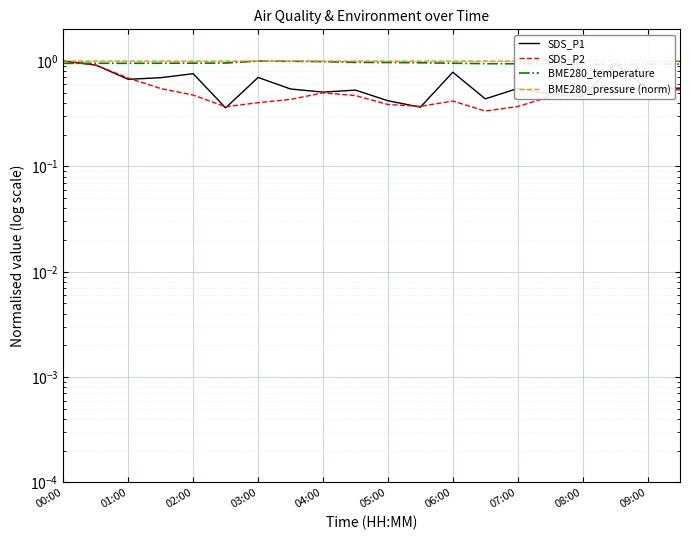

Reading left to right, list all the values displayed in this chart.

SDS_P1: 1.0	0.9	0.7	0.7	0.8	0.4	0.7	0.5	0.5	0.5	0.4	0.4	0.8	0.4	0.5	0.5	0.5	0.9	0.5	0.6
SDS_P2: 1.0	0.9	0.7	0.5	0.5	0.4	0.4	0.4	0.5	0.5	0.4	0.4	0.4	0.3	0.4	0.5	0.5	0.6	0.5	0.5
BME280_temperature: 1.0	1.0	1.0	1.0	1.0	1.0	1.0	1.0	1.0	1.0	1.0	1.0	1.0	0.9	0.9	0.9	0.9	0.9	0.9	0.9
BME280_pressure (norm): 1.0	1.0	1.0	1.0	1.0	1.0	1.0	1.0	1.0	1.0	1.0	1.0	1.0	1.0	1.0	1.0	1.0	1.0	1.0	1.0